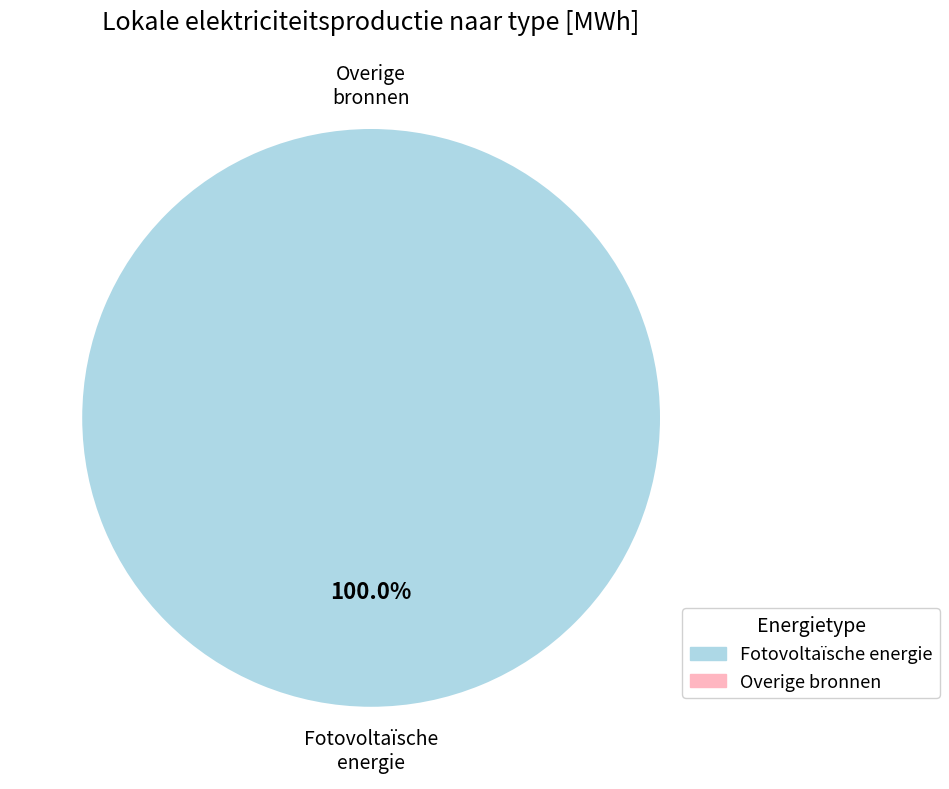

Which slice is the smallest?

Windkracht